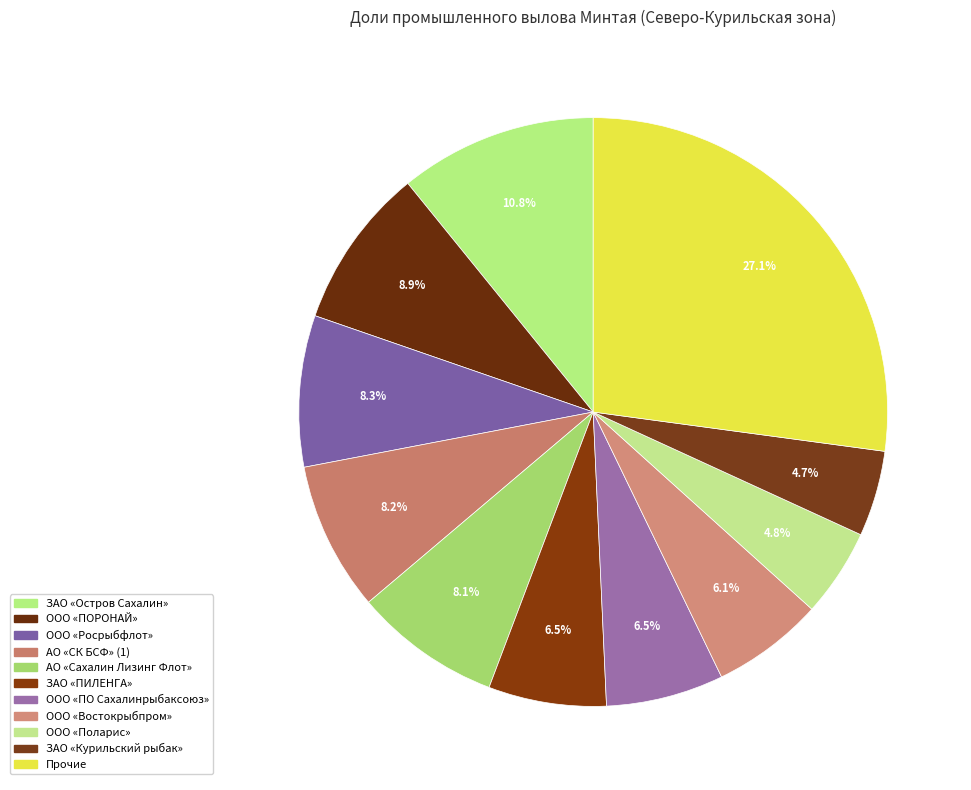

How many segments does this pie chart have?

11